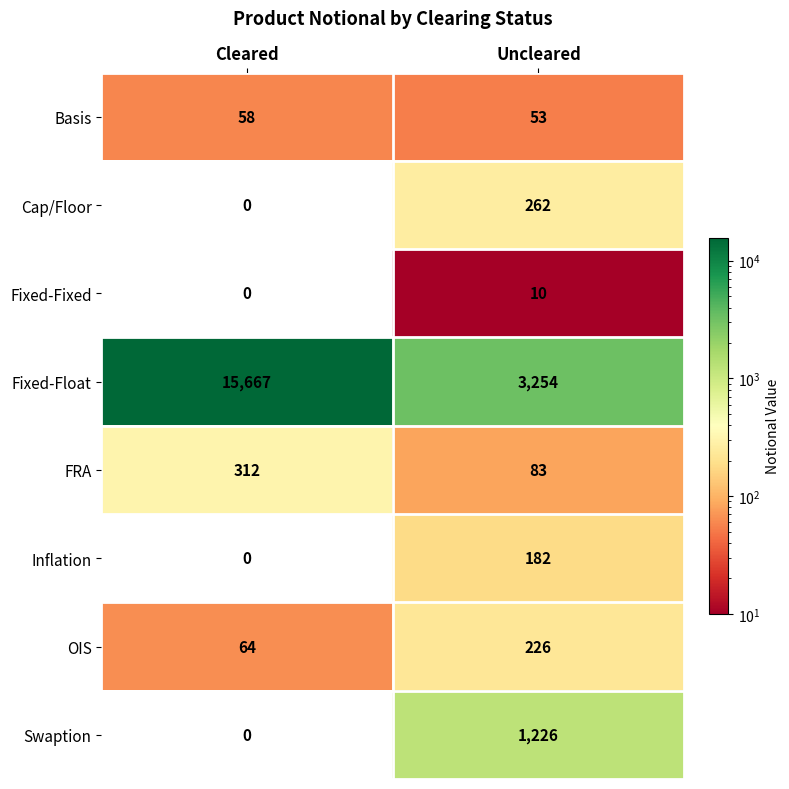

Count the number of data series in this chart.

8